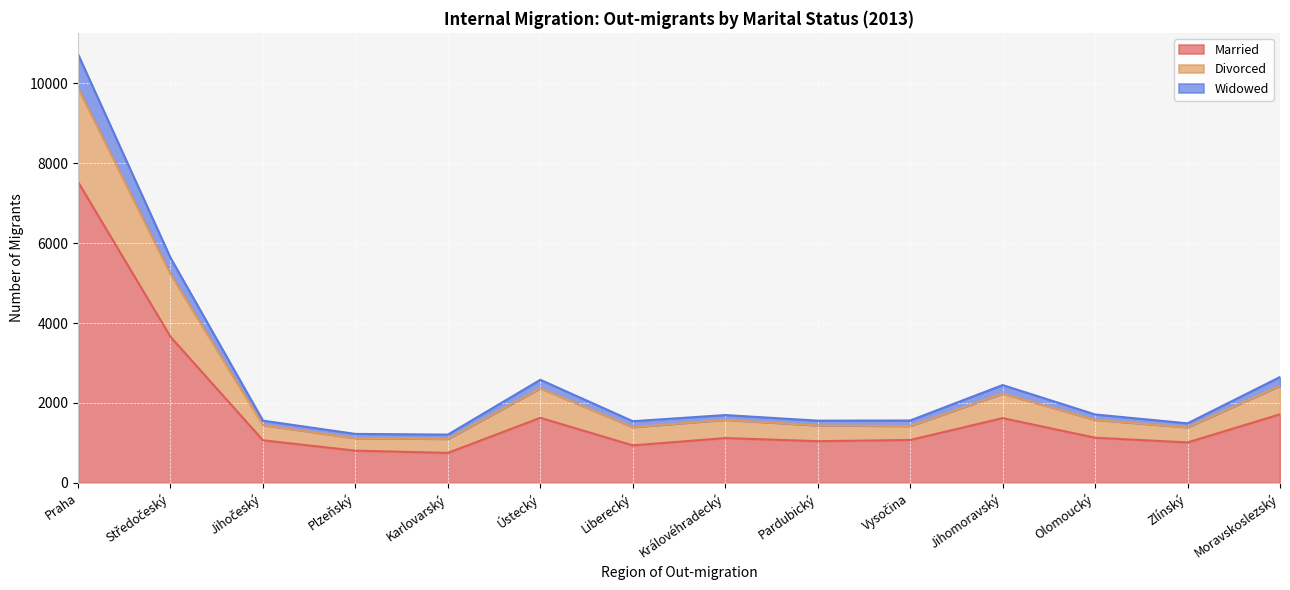

What is the difference between the highest and lowest values at Středočeský?

1978